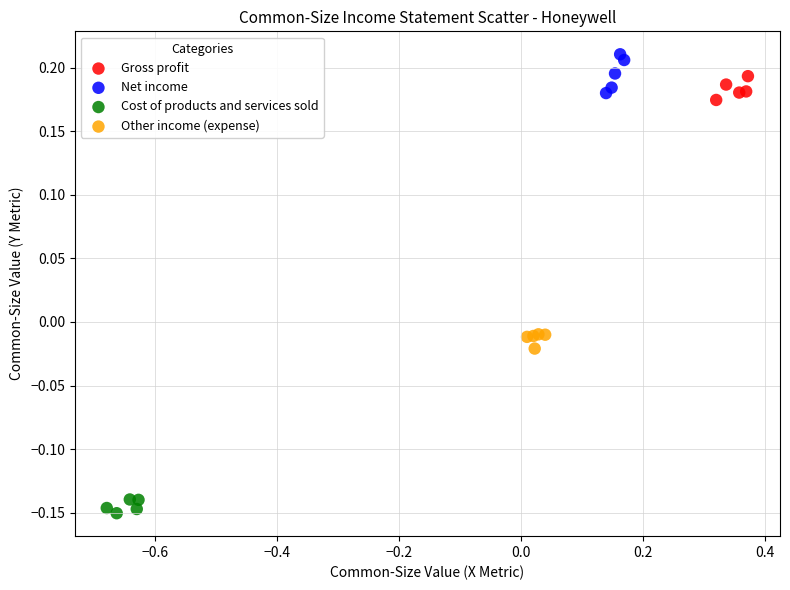

What are all the series names shown in the legend?

Gross profit, Net income, Cost of products and services sold, Other income (expense)